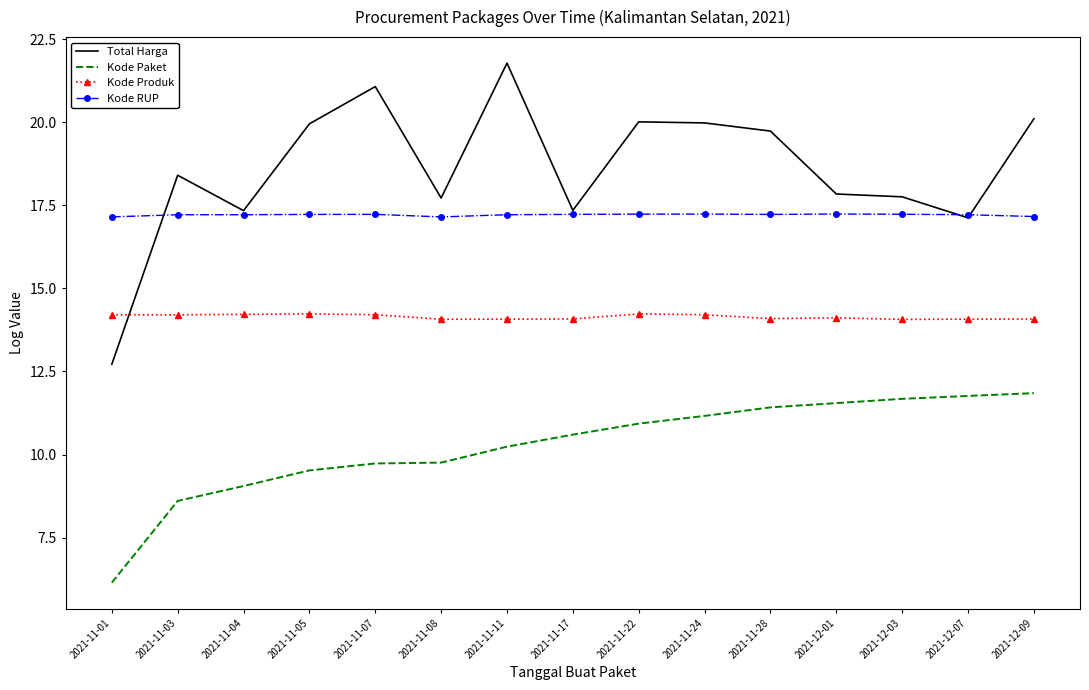

Rank the series at 2021-11-07 from lowest to highest value.

Kode Paket, Kode Produk, Kode RUP, Total Harga